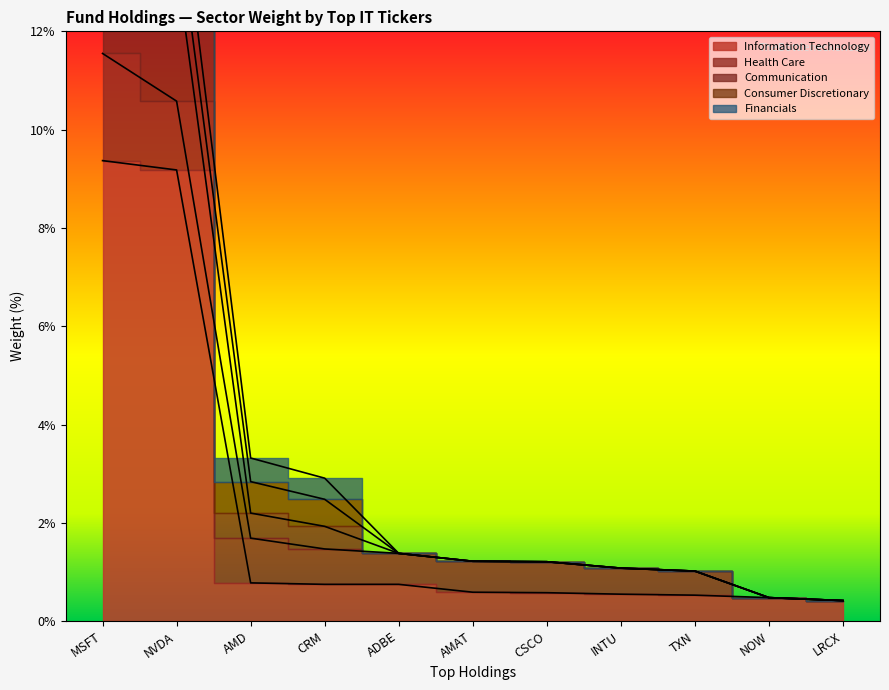

What are all the series names shown in the legend?

Information Technology, Health Care, Communication, Consumer Discretionary, Financials